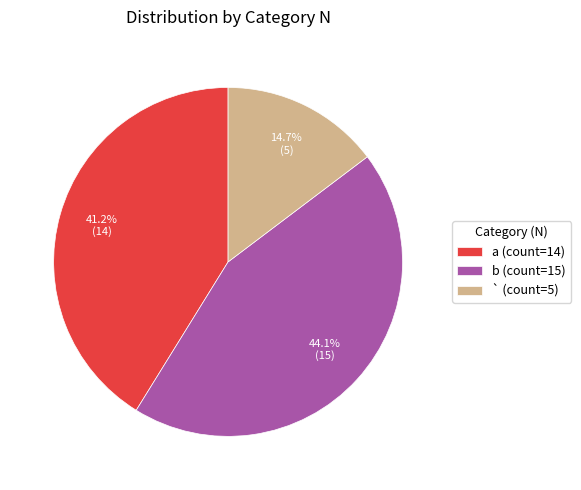

To the nearest percent, what is the combined percentage of b and `?

59%